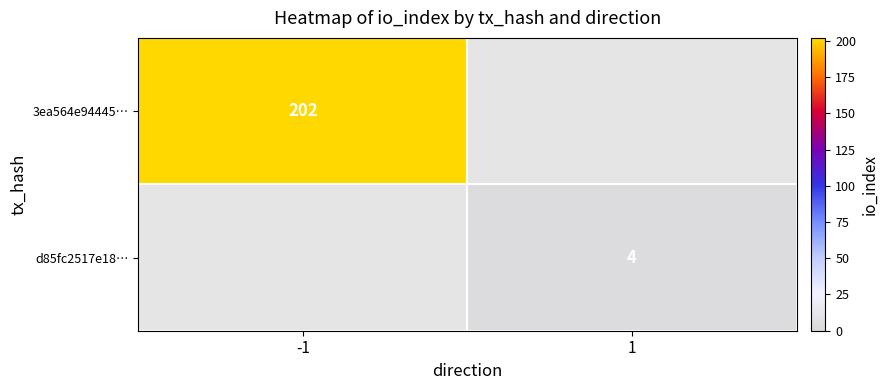

The value of 3ea564e94445… at -1 is 202. True or false?

True